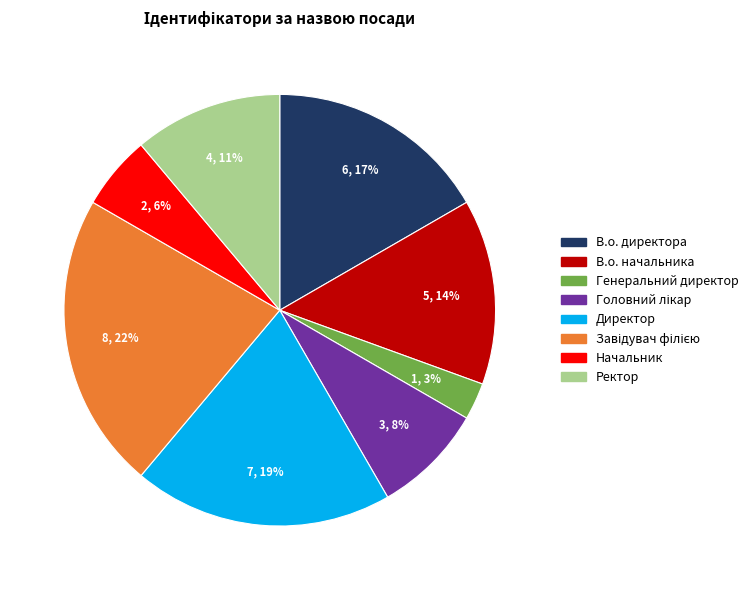

Combined, do Генеральний директор and В.о. директора account for over 50%?

No